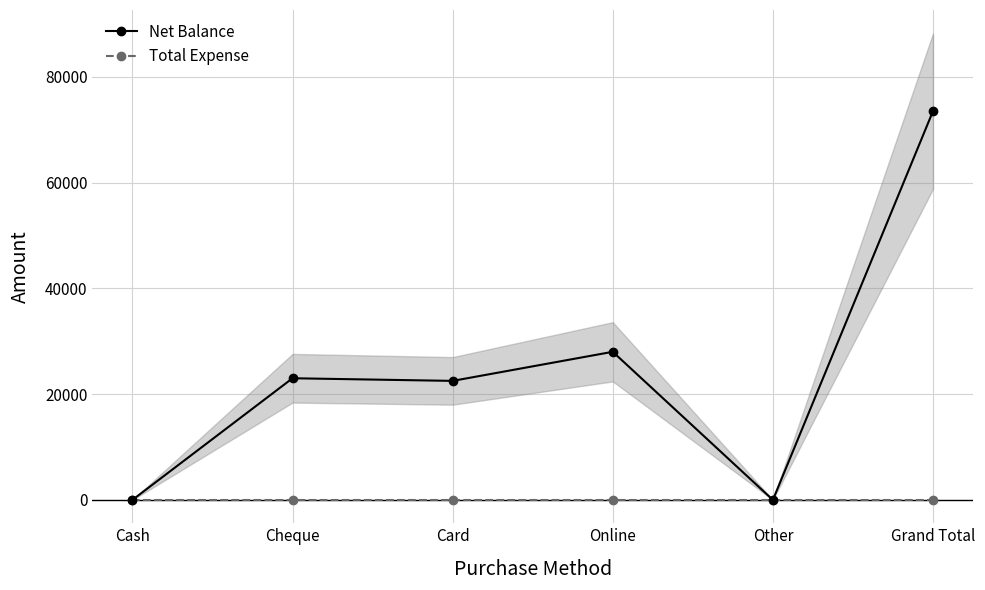

At which category is the sum across all series the highest?

Grand Total